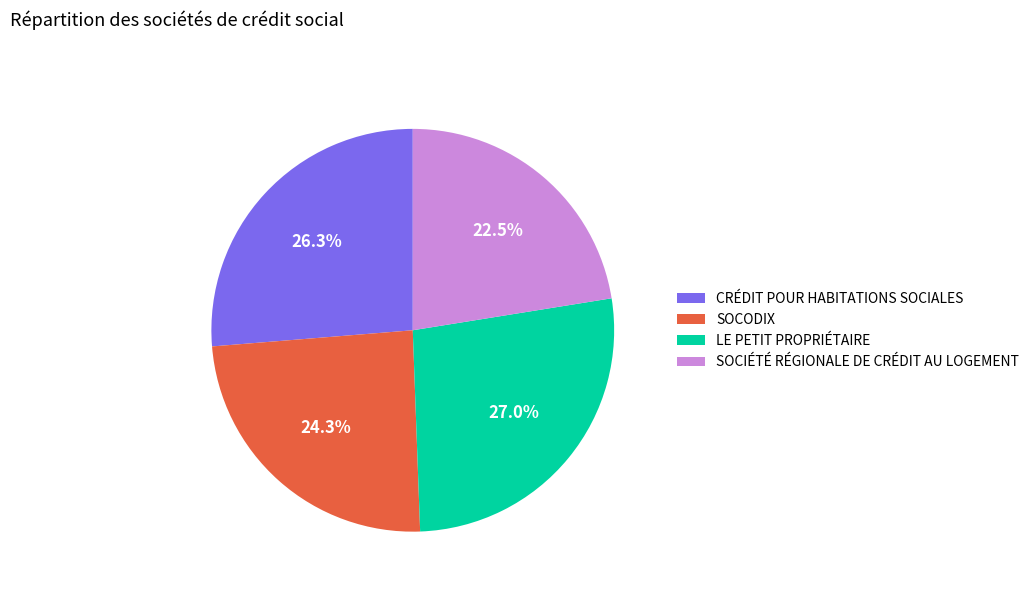

Does CRÉDIT POUR HABITATIONS SOCIALES represent more than half of the total?

No